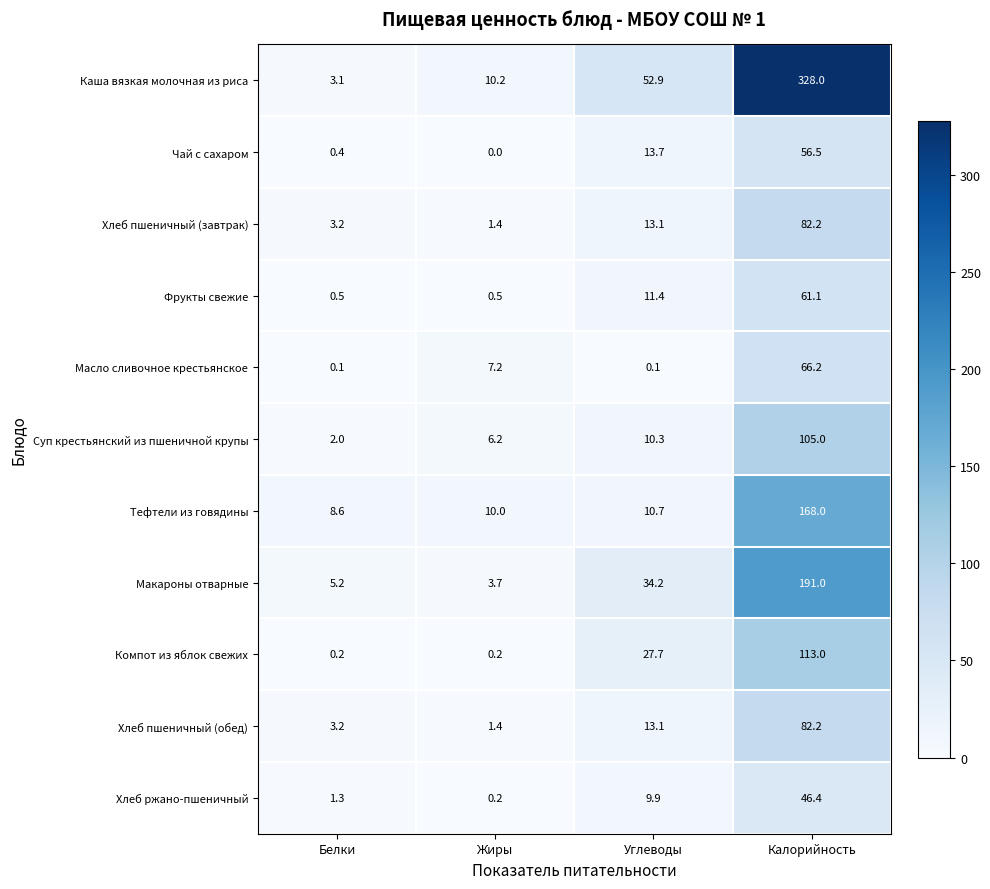

At which category is the sum across all series the highest?

Калорийность